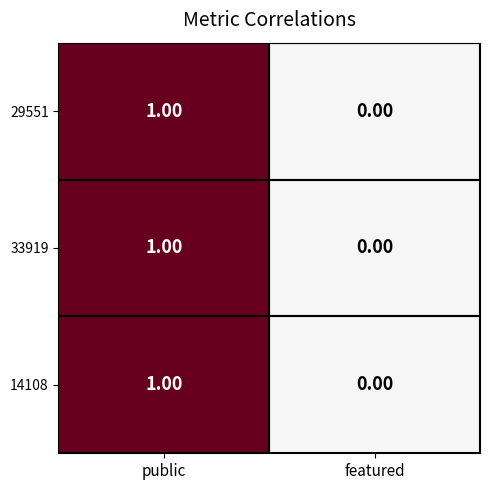

Is the value of 29551 at featured greater than the value of 14108 at public?

No